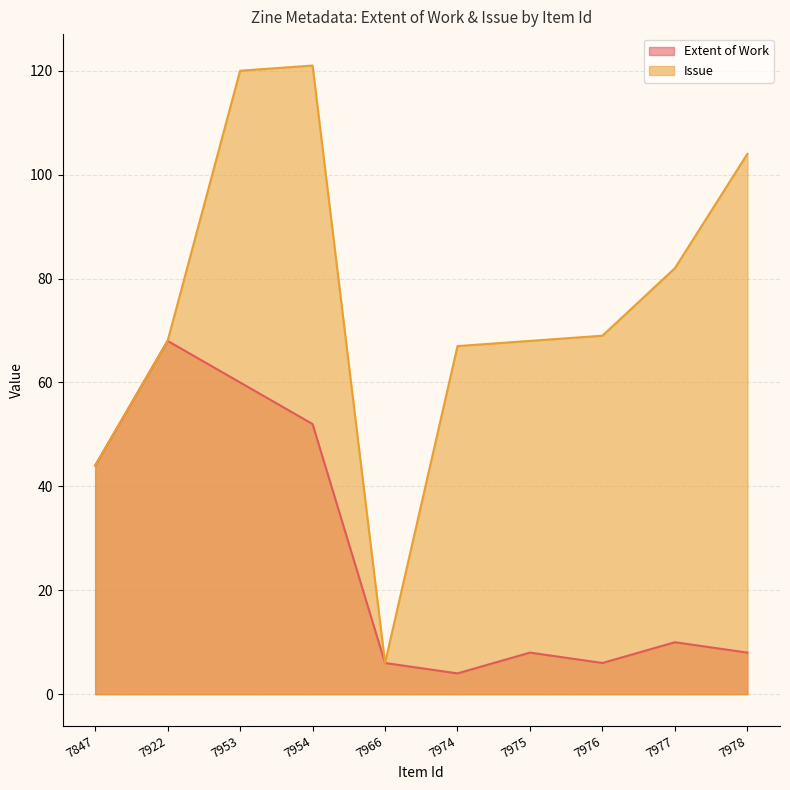

What is the highest value of the Extent of Work series?

68